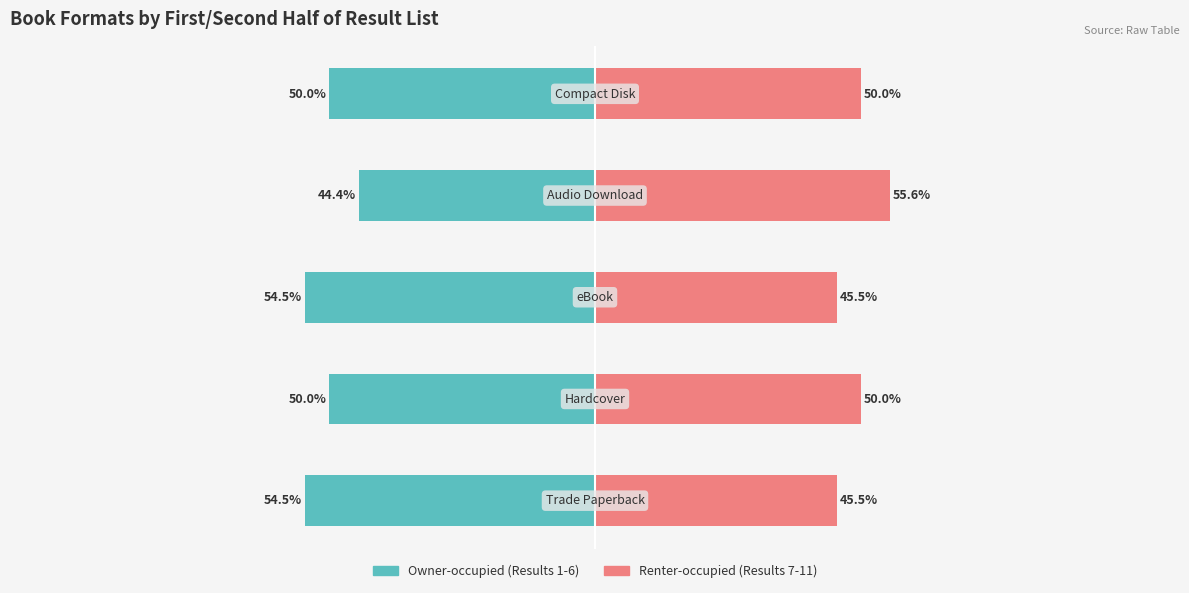

How many distinct data groups are displayed?

2